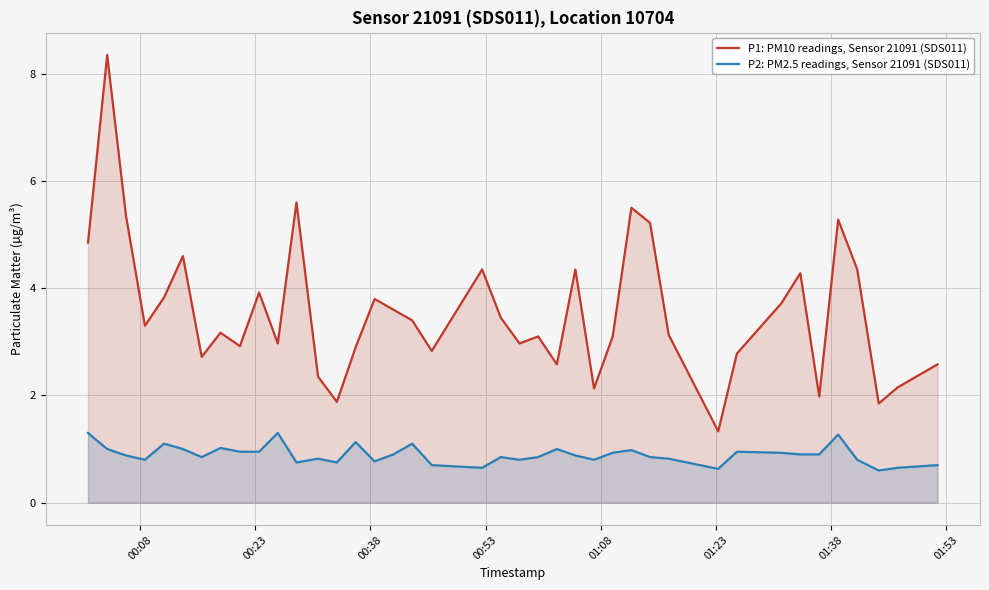

True or false: P2: PM2.5 readings, Sensor 21091 (SDS011) has more than 1 interior local peaks.

True